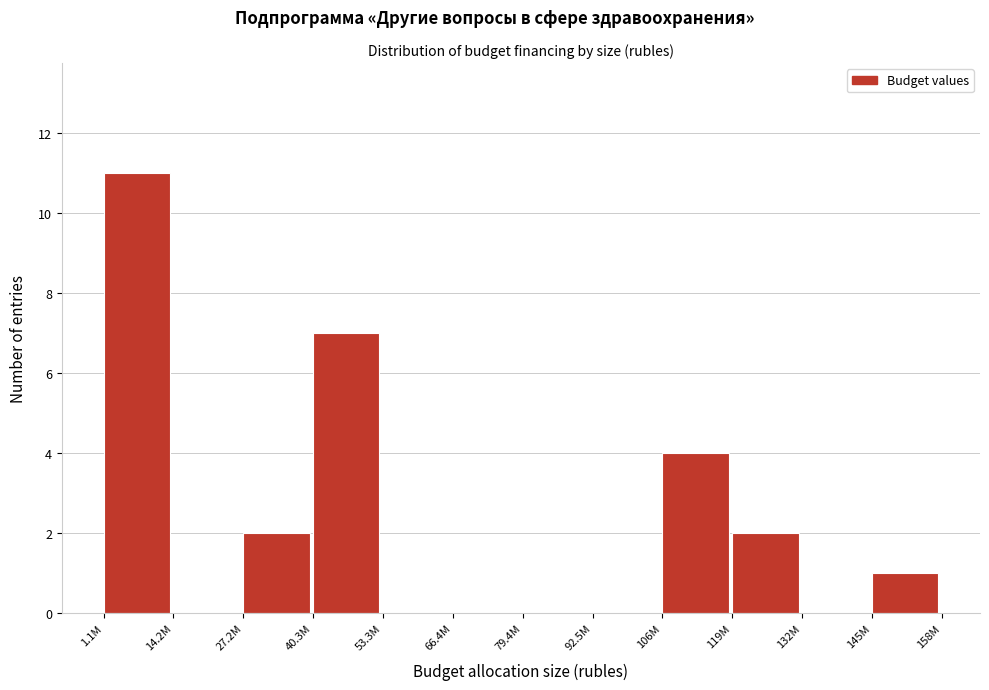

Reading left to right, what are all the values shown in this chart?

1.1M=11	14.2M=0	27.2M=2	40.3M=7	53.3M=0	66.4M=0	79.4M=0	92.5M=0	106M=4	119M=2	132M=0	145M=1